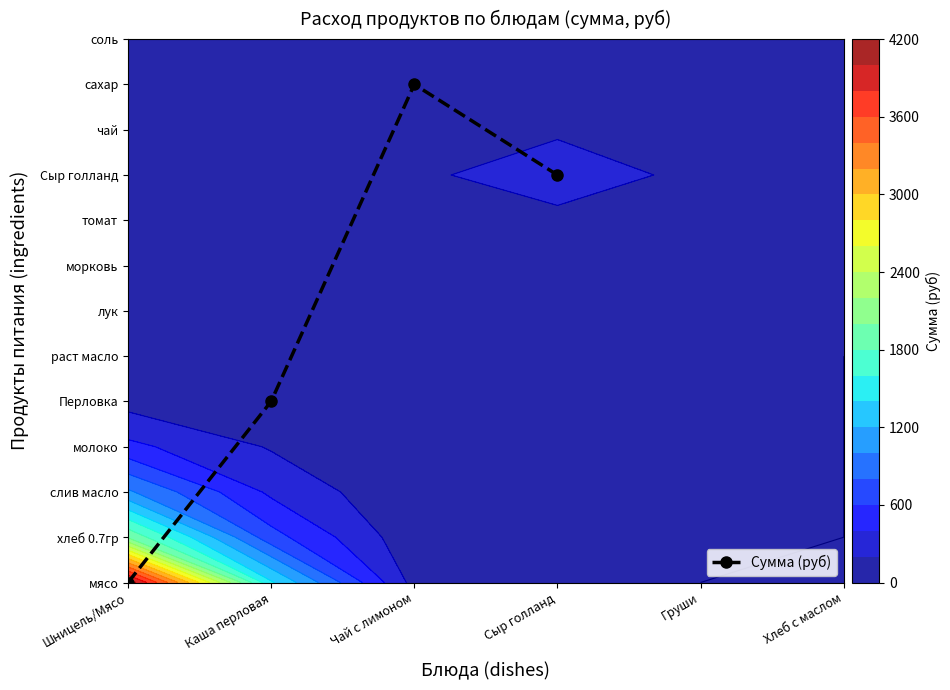

Rank the categories by value from lowest to highest.

Шницель/Мясо, Каша перловая, Сыр голланд, Чай с лимоном